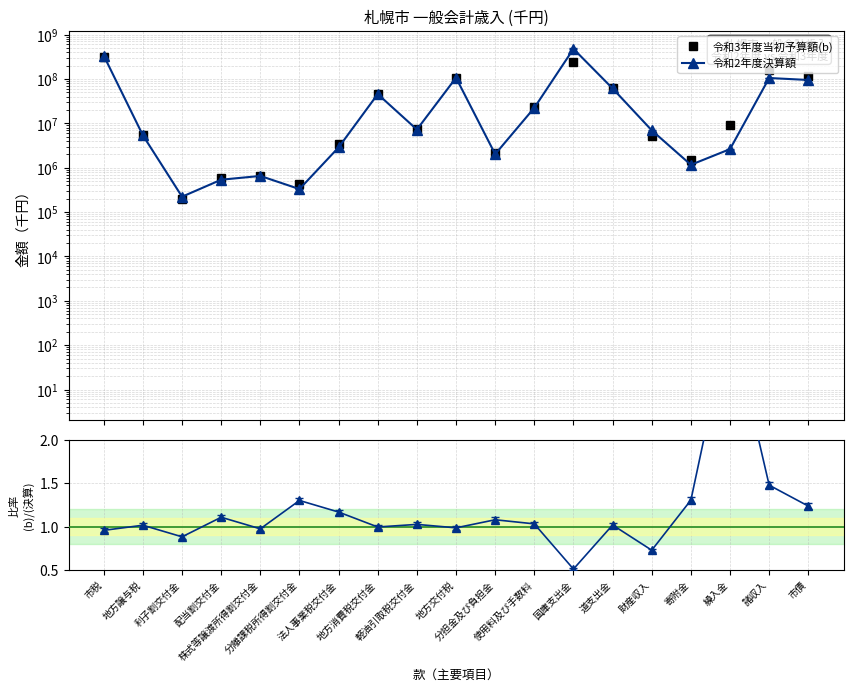

At which label does Ratio b/決算 first exceed 1?

地方譲与税